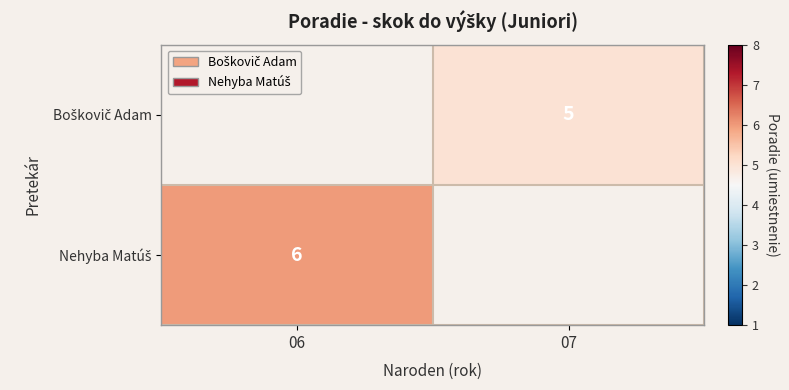

How many positive values does the Nehyba Matúš series have?

1